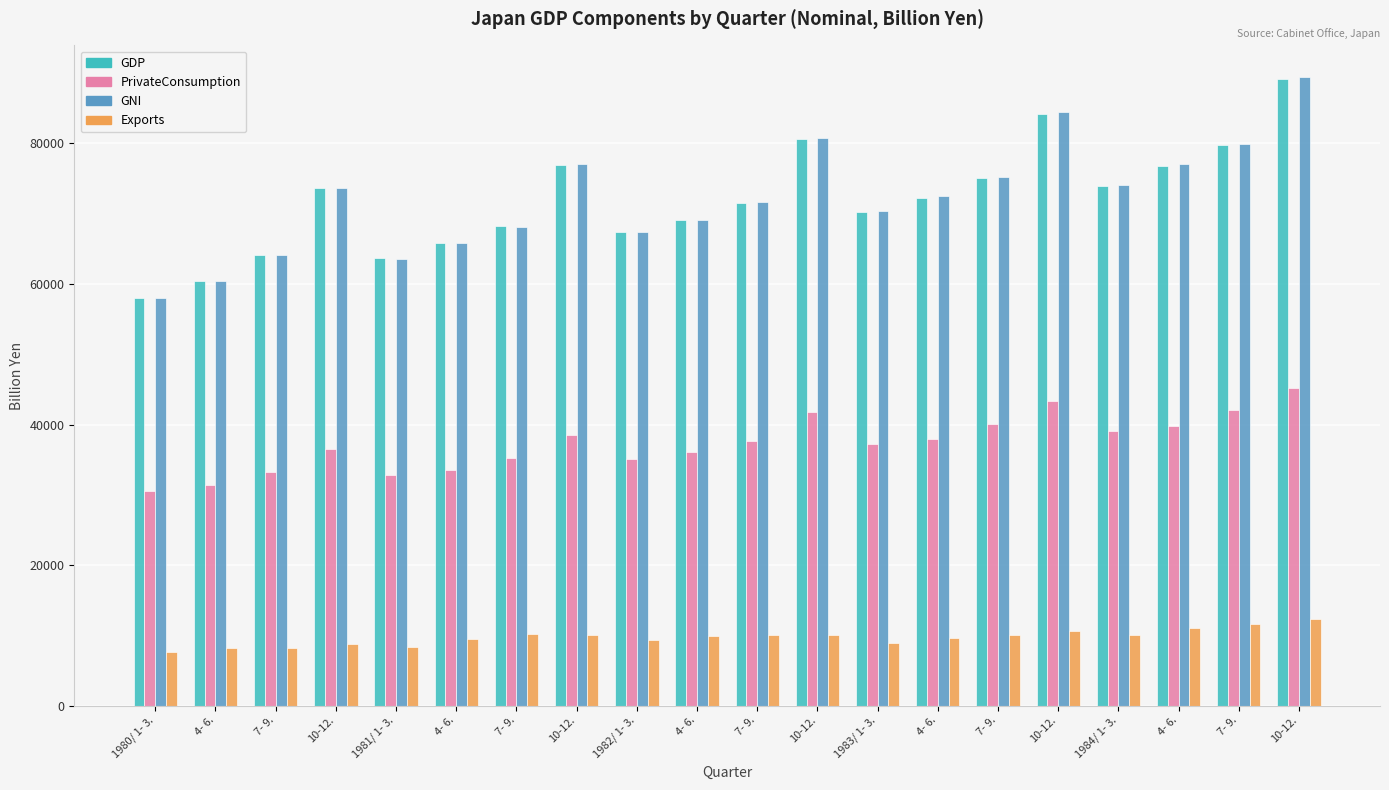

What is the difference between the second highest and minimum values in the Exports series?

4035.9